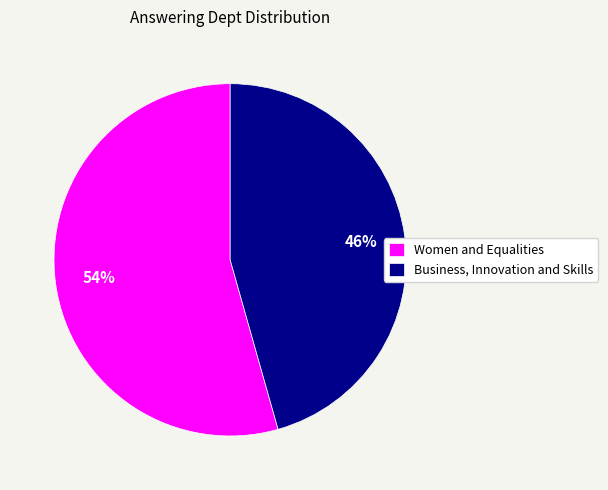

To the nearest percent, what percentage of the pie is Women and Equalities?

54%